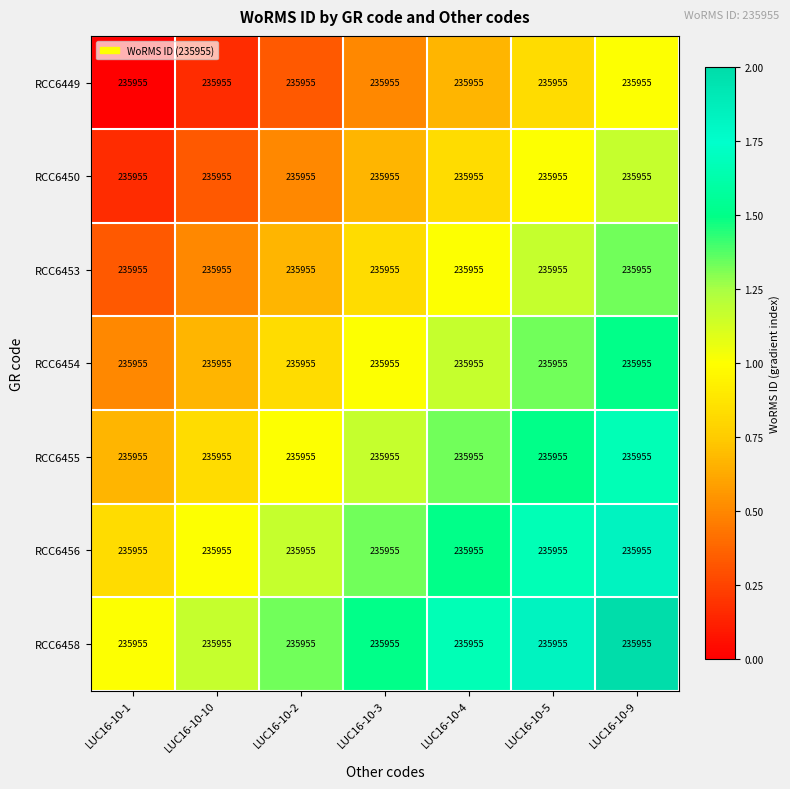

Reading left to right, list all the values displayed in this chart.

RCC6449: LUC16-10-1=235955.0	LUC16-10-10=235955.0	LUC16-10-2=235955.0	LUC16-10-3=235955.0	LUC16-10-4=235955.0	LUC16-10-5=235955.0	LUC16-10-9=235955.0
RCC6450: LUC16-10-1=235955.0	LUC16-10-10=235955.0	LUC16-10-2=235955.0	LUC16-10-3=235955.0	LUC16-10-4=235955.0	LUC16-10-5=235955.0	LUC16-10-9=235955.0
RCC6453: LUC16-10-1=235955.0	LUC16-10-10=235955.0	LUC16-10-2=235955.0	LUC16-10-3=235955.0	LUC16-10-4=235955.0	LUC16-10-5=235955.0	LUC16-10-9=235955.0
RCC6454: LUC16-10-1=235955.0	LUC16-10-10=235955.0	LUC16-10-2=235955.0	LUC16-10-3=235955.0	LUC16-10-4=235955.0	LUC16-10-5=235955.0	LUC16-10-9=235955.0
RCC6455: LUC16-10-1=235955.0	LUC16-10-10=235955.0	LUC16-10-2=235955.0	LUC16-10-3=235955.0	LUC16-10-4=235955.0	LUC16-10-5=235955.0	LUC16-10-9=235955.0
RCC6456: LUC16-10-1=235955.0	LUC16-10-10=235955.0	LUC16-10-2=235955.0	LUC16-10-3=235955.0	LUC16-10-4=235955.0	LUC16-10-5=235955.0	LUC16-10-9=235955.0
RCC6458: LUC16-10-1=235955.0	LUC16-10-10=235955.0	LUC16-10-2=235955.0	LUC16-10-3=235955.0	LUC16-10-4=235955.0	LUC16-10-5=235955.0	LUC16-10-9=235955.0